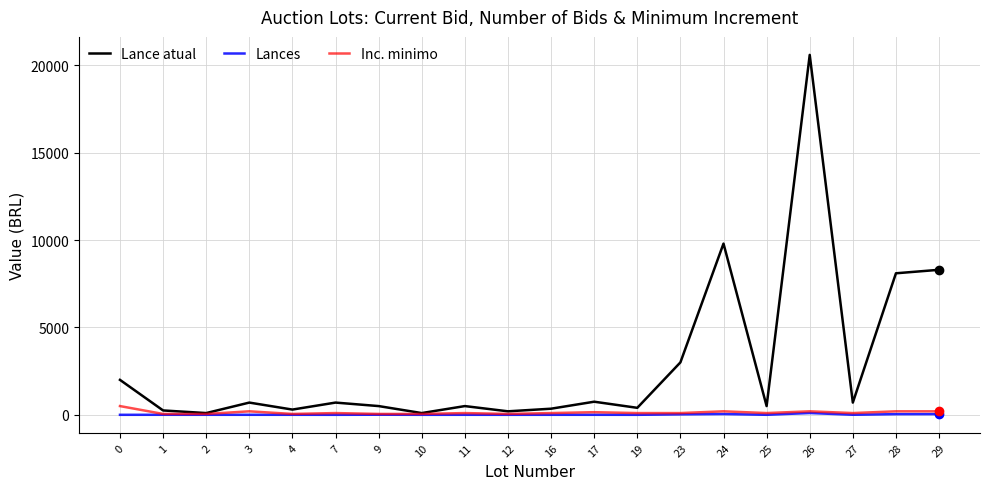

The value of Lance atual at 0 is 3399. True or false?

False